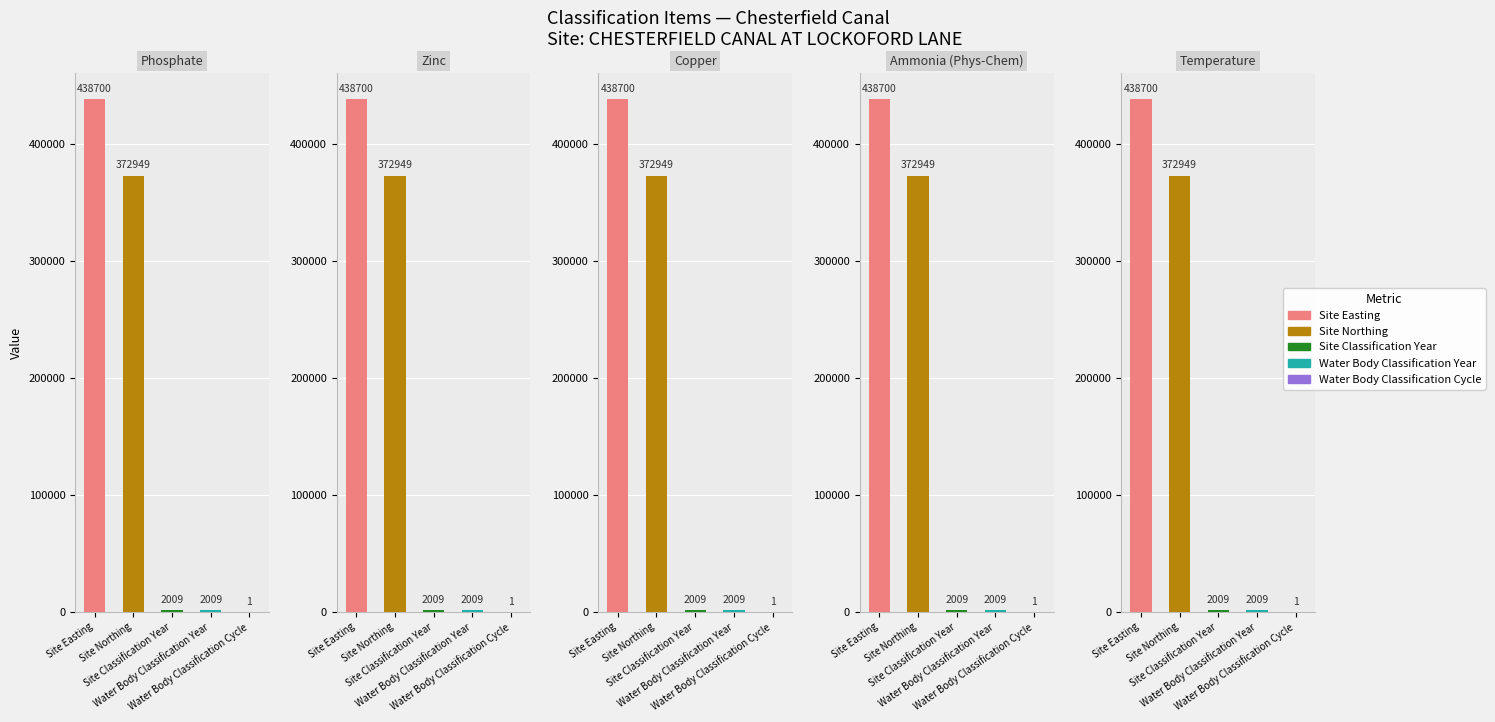

How many data points in Zinc are less than 2009?

1